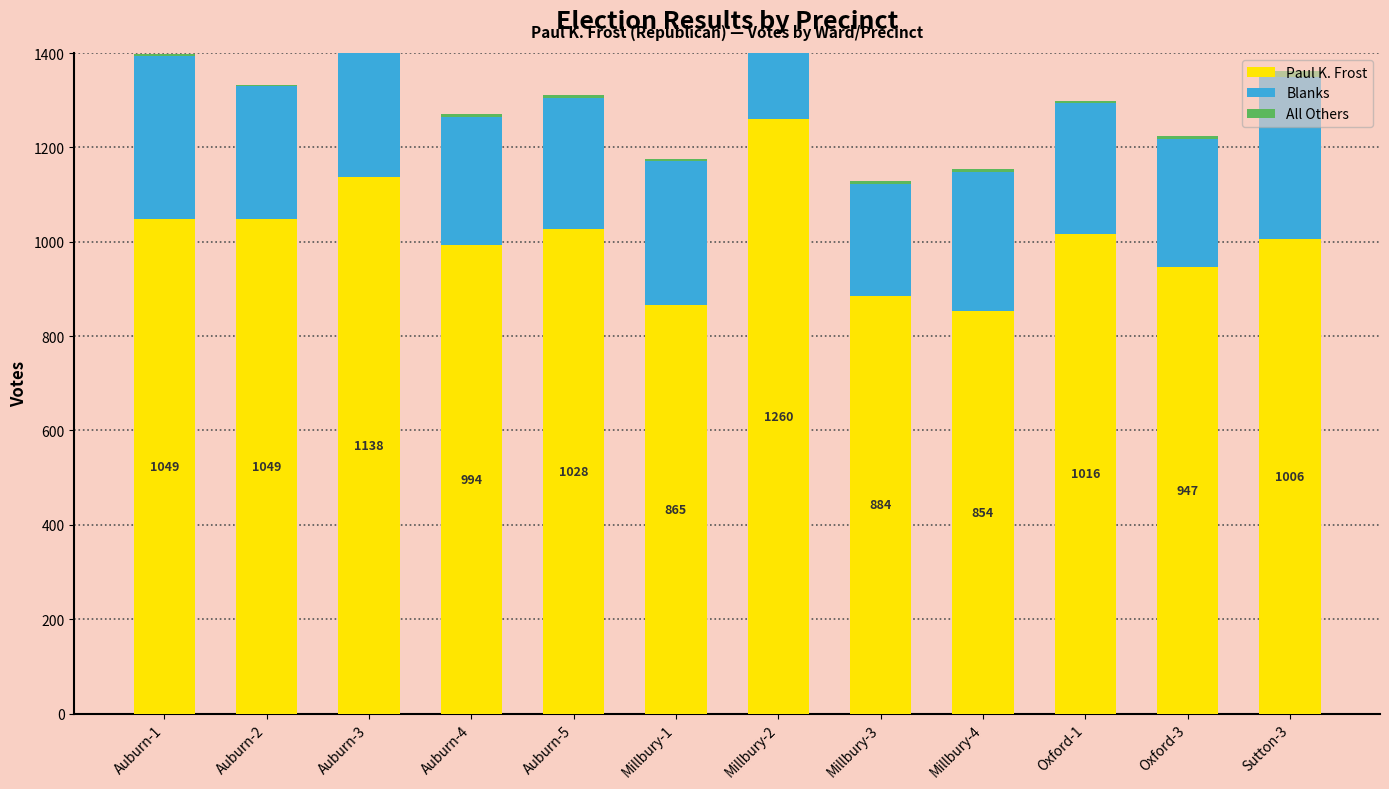

Is it true that All Others equals 8 at Oxford-3?

True